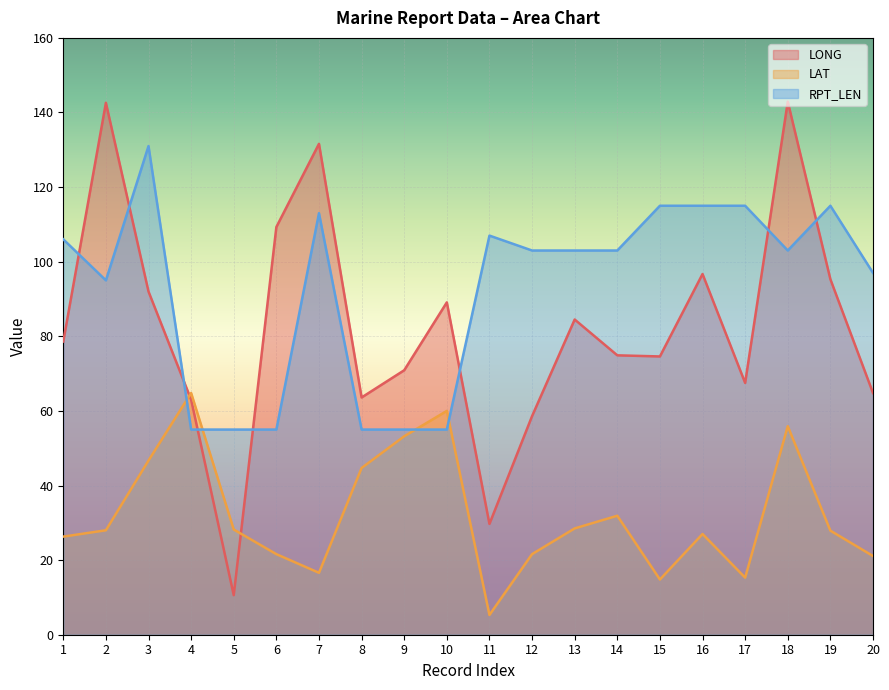

Which series has the widest spread of values?

LONG